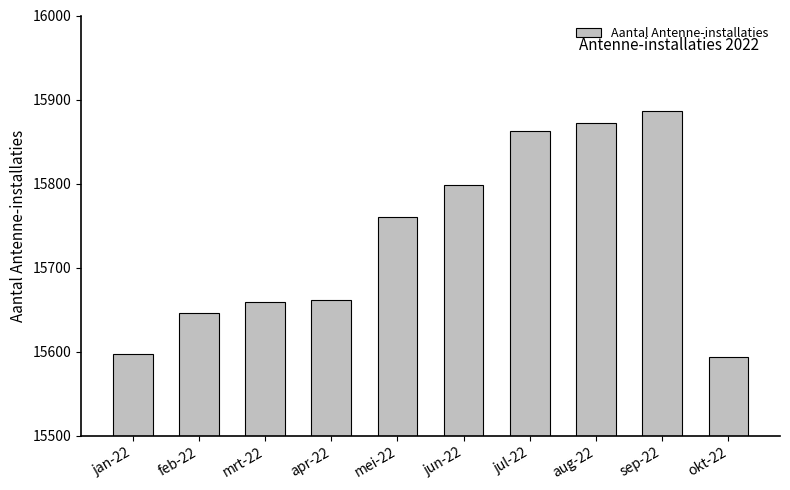

The chart shows a value of 15798 at jun-22. True or false?

True